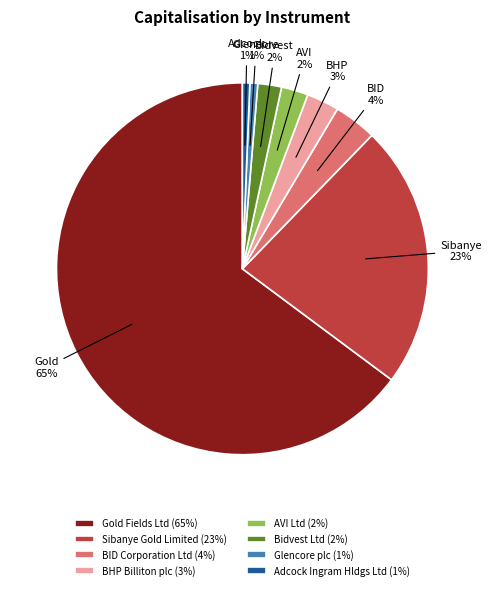

To the nearest percent, what is the difference between the BID Corporation Ltd (4%) and BHP Billiton plc (3%) slice percentages?

1%